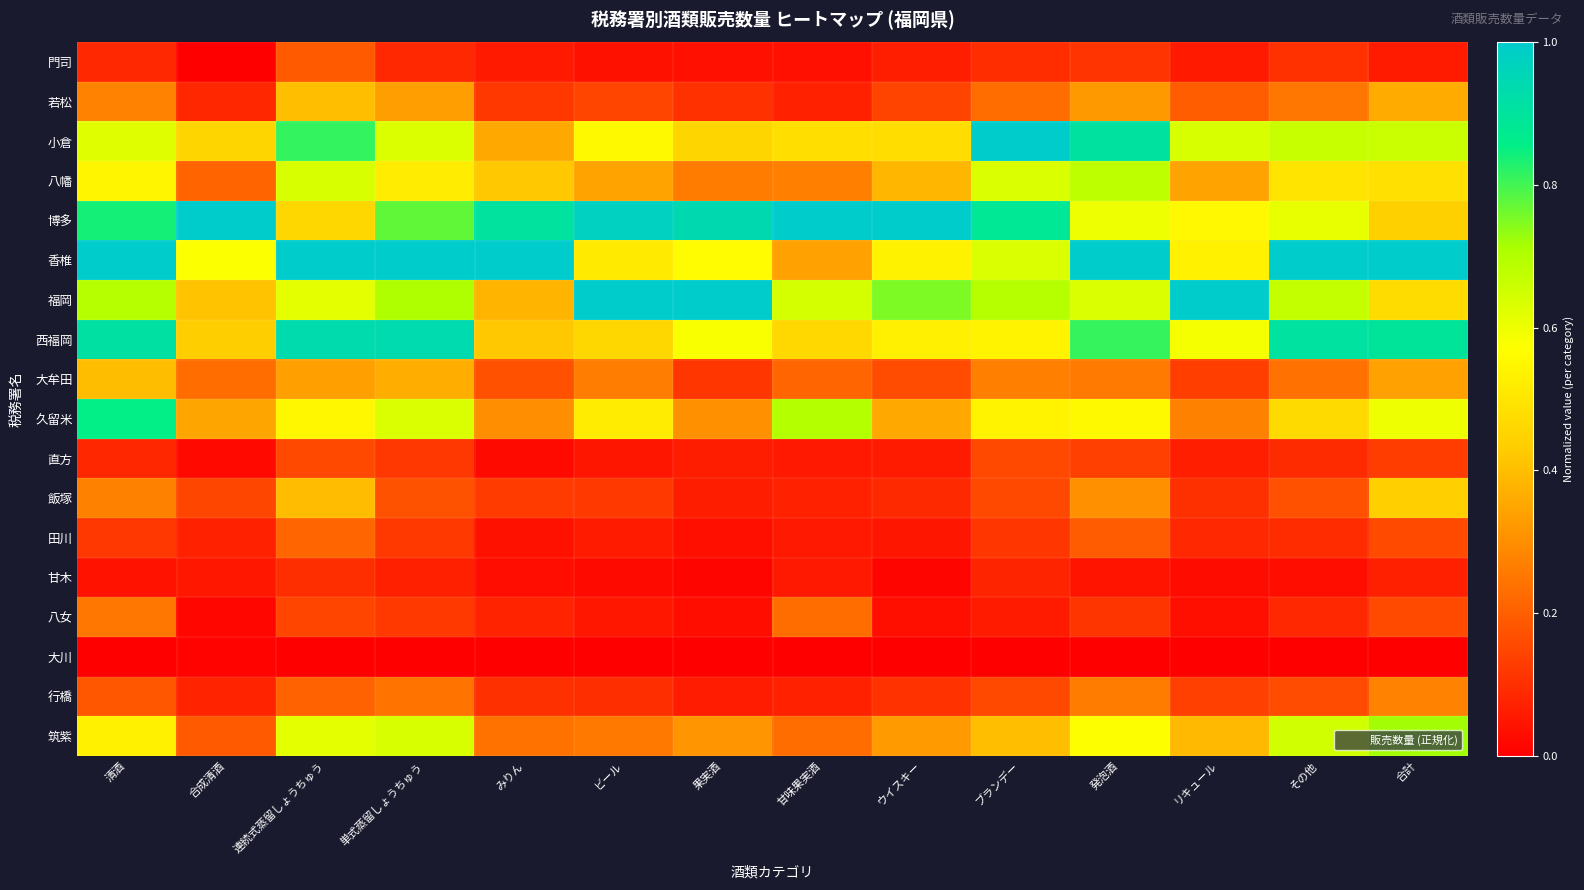

Reading left to right, transcribe all the data shown in this chart.

門司: 清酒=0.1	合成清酒=0.0	連続式蒸留しょうちゅう=0.2	単式蒸留しょうちゅう=0.1	みりん=0.1	ビール=0.0	果実酒=0.0	甘味果実酒=0.0	ウイスキー=0.1	ブランデー=0.1	発泡酒=0.1	リキュール=0.1	その他=0.1	合計=0.1
若松: 清酒=0.3	合成清酒=0.1	連続式蒸留しょうちゅう=0.4	単式蒸留しょうちゅう=0.3	みりん=0.1	ビール=0.1	果実酒=0.1	甘味果実酒=0.1	ウイスキー=0.1	ブランデー=0.2	発泡酒=0.3	リキュール=0.2	その他=0.3	合計=0.4
小倉: 清酒=0.6	合成清酒=0.5	連続式蒸留しょうちゅう=0.8	単式蒸留しょうちゅう=0.6	みりん=0.4	ビール=0.6	果実酒=0.5	甘味果実酒=0.5	ウイスキー=0.5	ブランデー=1.0	発泡酒=0.9	リキュール=0.6	その他=0.7	合計=0.7
八幡: 清酒=0.5	合成清酒=0.2	連続式蒸留しょうちゅう=0.6	単式蒸留しょうちゅう=0.5	みりん=0.4	ビール=0.3	果実酒=0.3	甘味果実酒=0.3	ウイスキー=0.4	ブランデー=0.6	発泡酒=0.7	リキュール=0.3	その他=0.5	合計=0.5
博多: 清酒=0.8	合成清酒=1.0	連続式蒸留しょうちゅう=0.5	単式蒸留しょうちゅう=0.8	みりん=0.9	ビール=1.0	果実酒=0.9	甘味果実酒=1.0	ウイスキー=1.0	ブランデー=0.9	発泡酒=0.6	リキュール=0.6	その他=0.6	合計=0.4
香椎: 清酒=1.0	合成清酒=0.6	連続式蒸留しょうちゅう=1.0	単式蒸留しょうちゅう=1.0	みりん=1.0	ビール=0.5	果実酒=0.6	甘味果実酒=0.3	ウイスキー=0.5	ブランデー=0.6	発泡酒=1.0	リキュール=0.5	その他=1.0	合計=1.0
福岡: 清酒=0.7	合成清酒=0.4	連続式蒸留しょうちゅう=0.6	単式蒸留しょうちゅう=0.7	みりん=0.4	ビール=1.0	果実酒=1.0	甘味果実酒=0.6	ウイスキー=0.8	ブランデー=0.7	発泡酒=0.6	リキュール=1.0	その他=0.7	合計=0.5
西福岡: 清酒=0.9	合成清酒=0.4	連続式蒸留しょうちゅう=0.9	単式蒸留しょうちゅう=0.9	みりん=0.4	ビール=0.5	果実酒=0.6	甘味果実酒=0.5	ウイスキー=0.5	ブランデー=0.5	発泡酒=0.8	リキュール=0.6	その他=0.9	合計=0.9
大牟田: 清酒=0.4	合成清酒=0.2	連続式蒸留しょうちゅう=0.3	単式蒸留しょうちゅう=0.4	みりん=0.2	ビール=0.3	果実酒=0.1	甘味果実酒=0.2	ウイスキー=0.2	ブランデー=0.3	発泡酒=0.3	リキュール=0.1	その他=0.2	合計=0.3
久留米: 清酒=0.9	合成清酒=0.3	連続式蒸留しょうちゅう=0.5	単式蒸留しょうちゅう=0.6	みりん=0.3	ビール=0.5	果実酒=0.3	甘味果実酒=0.7	ウイスキー=0.4	ブランデー=0.5	発泡酒=0.6	リキュール=0.3	その他=0.5	合計=0.6
直方: 清酒=0.1	合成清酒=0.0	連続式蒸留しょうちゅう=0.2	単式蒸留しょうちゅう=0.1	みりん=0.0	ビール=0.0	果実酒=0.1	甘味果実酒=0.1	ウイスキー=0.1	ブランデー=0.2	発泡酒=0.1	リキュール=0.1	その他=0.1	合計=0.1
飯塚: 清酒=0.3	合成清酒=0.1	連続式蒸留しょうちゅう=0.4	単式蒸留しょうちゅう=0.2	みりん=0.1	ビール=0.1	果実酒=0.1	甘味果実酒=0.1	ウイスキー=0.1	ブランデー=0.2	発泡酒=0.3	リキュール=0.1	その他=0.2	合計=0.4
田川: 清酒=0.1	合成清酒=0.1	連続式蒸留しょうちゅう=0.2	単式蒸留しょうちゅう=0.1	みりん=0.0	ビール=0.1	果実酒=0.0	甘味果実酒=0.1	ウイスキー=0.0	ブランデー=0.1	発泡酒=0.2	リキュール=0.1	その他=0.1	合計=0.2
甘木: 清酒=0.0	合成清酒=0.0	連続式蒸留しょうちゅう=0.1	単式蒸留しょうちゅう=0.1	みりん=0.0	ビール=0.0	果実酒=0.0	甘味果実酒=0.1	ウイスキー=0.0	ブランデー=0.1	発泡酒=0.0	リキュール=0.0	その他=0.0	合計=0.1
八女: 清酒=0.2	合成清酒=0.0	連続式蒸留しょうちゅう=0.1	単式蒸留しょうちゅう=0.1	みりん=0.1	ビール=0.0	果実酒=0.0	甘味果実酒=0.2	ウイスキー=0.0	ブランデー=0.1	発泡酒=0.1	リキュール=0.0	その他=0.1	合計=0.2
大川: 清酒=0.0	合成清酒=0.0	連続式蒸留しょうちゅう=0.0	単式蒸留しょうちゅう=0.0	みりん=0.0	ビール=0.0	果実酒=0.0	甘味果実酒=0.0	ウイスキー=0.0	ブランデー=0.0	発泡酒=0.0	リキュール=0.0	その他=0.0	合計=0.0
行橋: 清酒=0.2	合成清酒=0.1	連続式蒸留しょうちゅう=0.2	単式蒸留しょうちゅう=0.2	みりん=0.1	ビール=0.1	果実酒=0.1	甘味果実酒=0.1	ウイスキー=0.1	ブランデー=0.2	発泡酒=0.3	リキュール=0.1	その他=0.2	合計=0.3
筑紫: 清酒=0.5	合成清酒=0.2	連続式蒸留しょうちゅう=0.6	単式蒸留しょうちゅう=0.6	みりん=0.2	ビール=0.3	果実酒=0.3	甘味果実酒=0.2	ウイスキー=0.3	ブランデー=0.4	発泡酒=0.6	リキュール=0.4	その他=0.7	合計=0.7